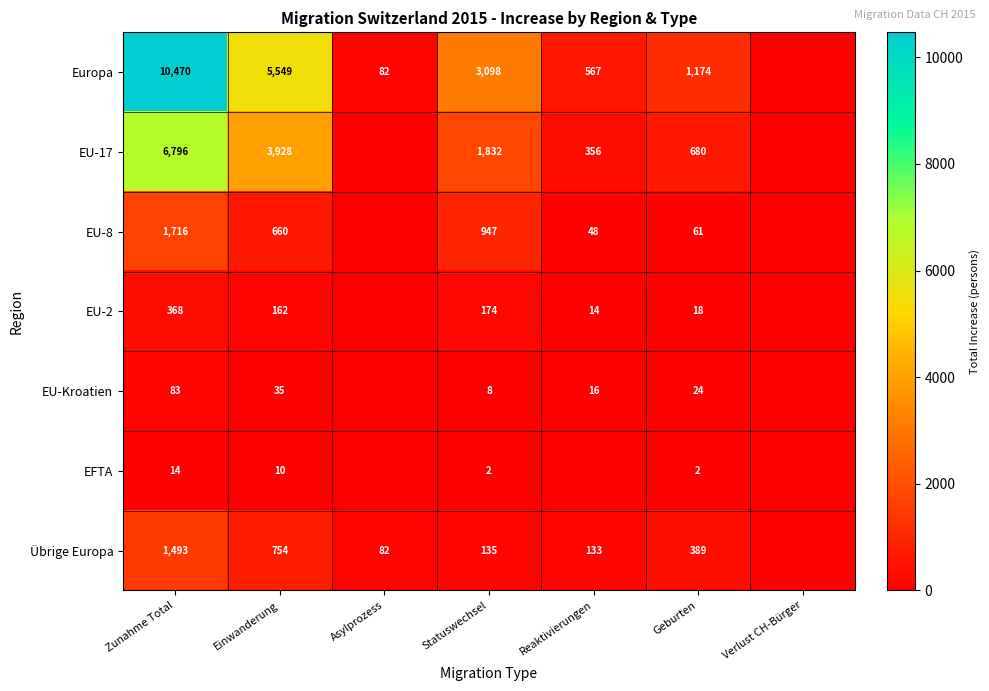

What is the sum of the EU-17 values at Zunahme Total and Statuswechsel?

8628